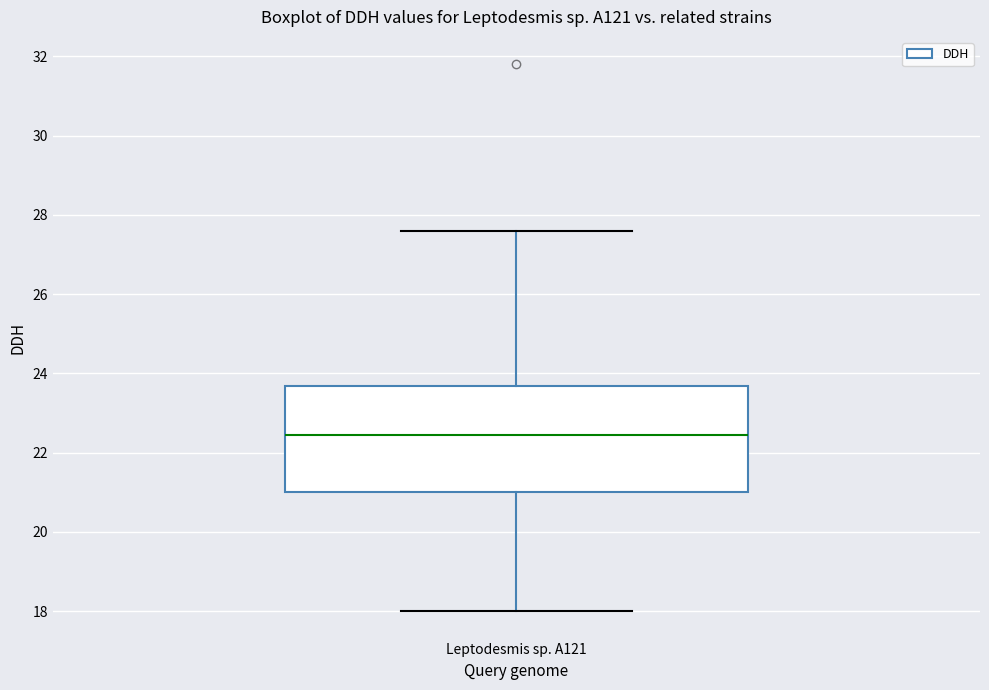

Where is the lower edge of the box for Leptodesmis sp. A121 on the y-axis? The values are not printed on the chart, so give them approximately, as read against the axis.

21.0